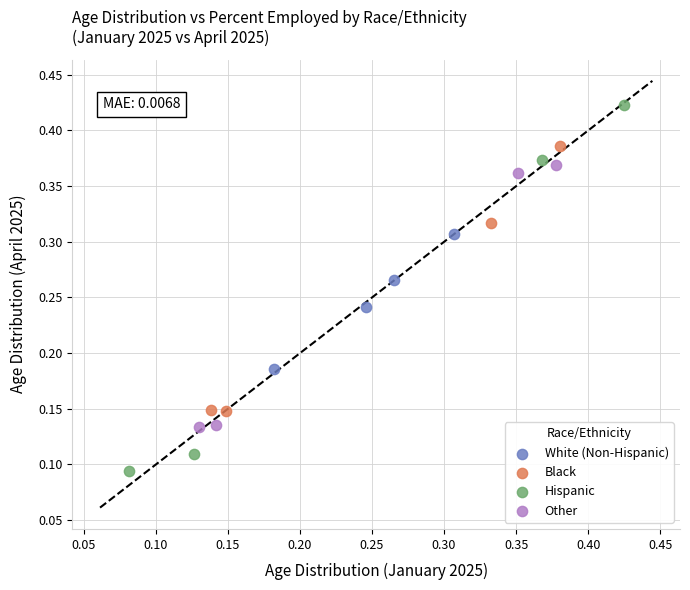

Which series contains the highest Y value?

Hispanic